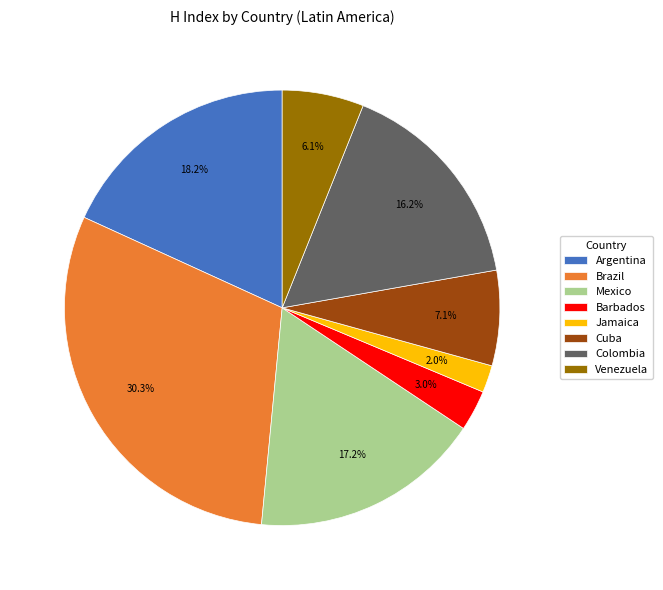

Is Colombia the majority of the pie?

No